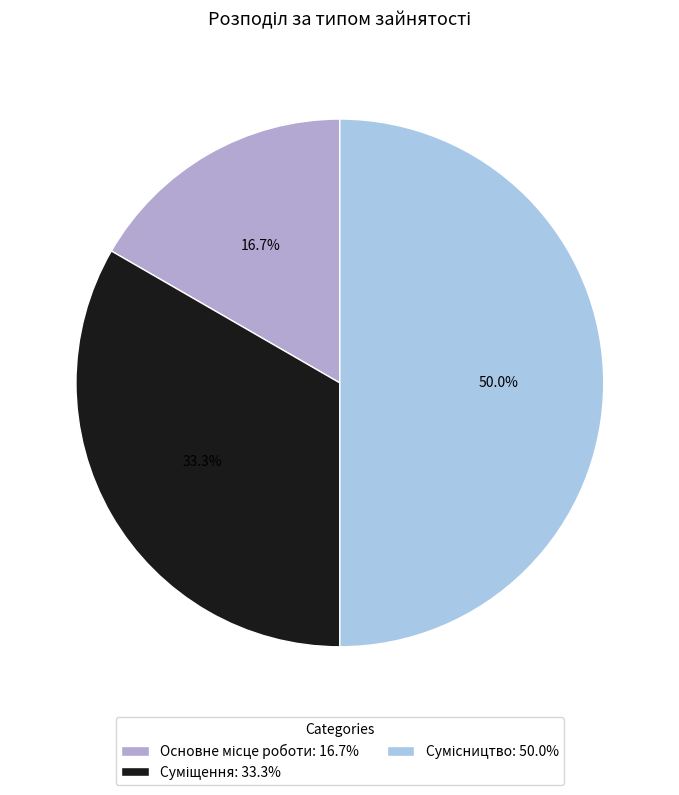

How many slices are in this pie chart?

3